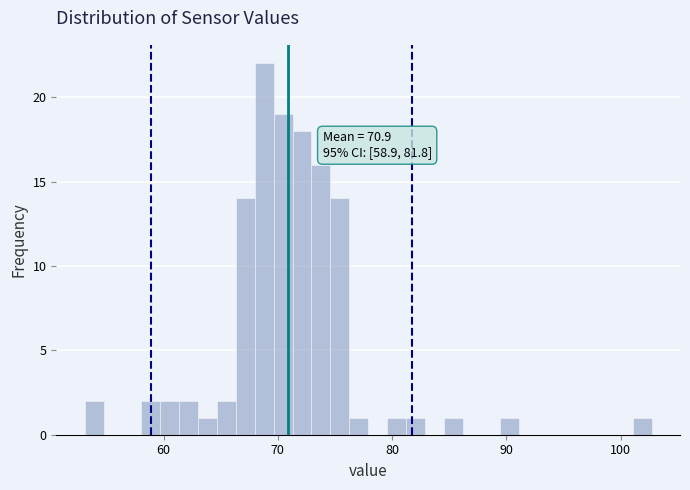

Read against the x-axis, roughly where is the centre of the tallest bar?

69